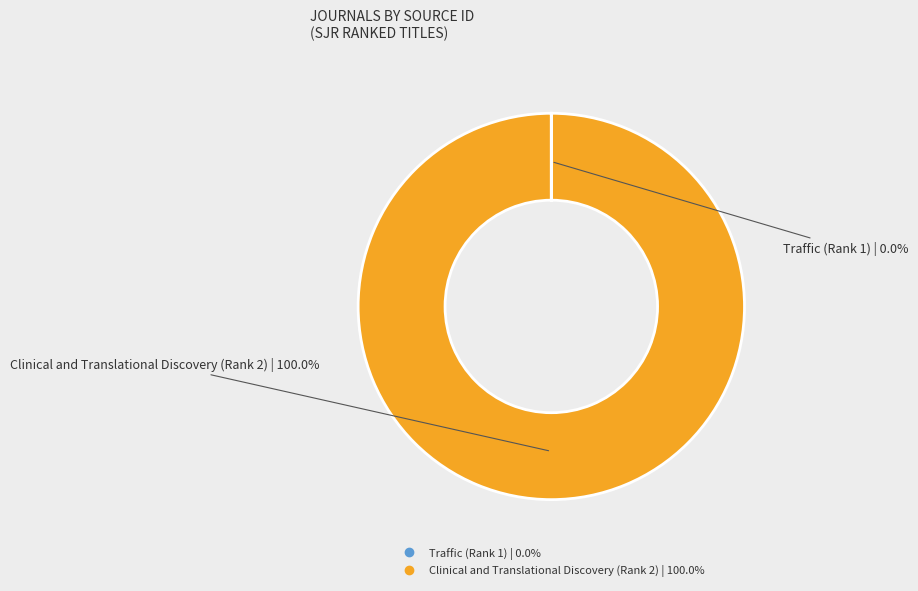

What is the majority slice?

Clinical and Translational Discovery (Rank 2)